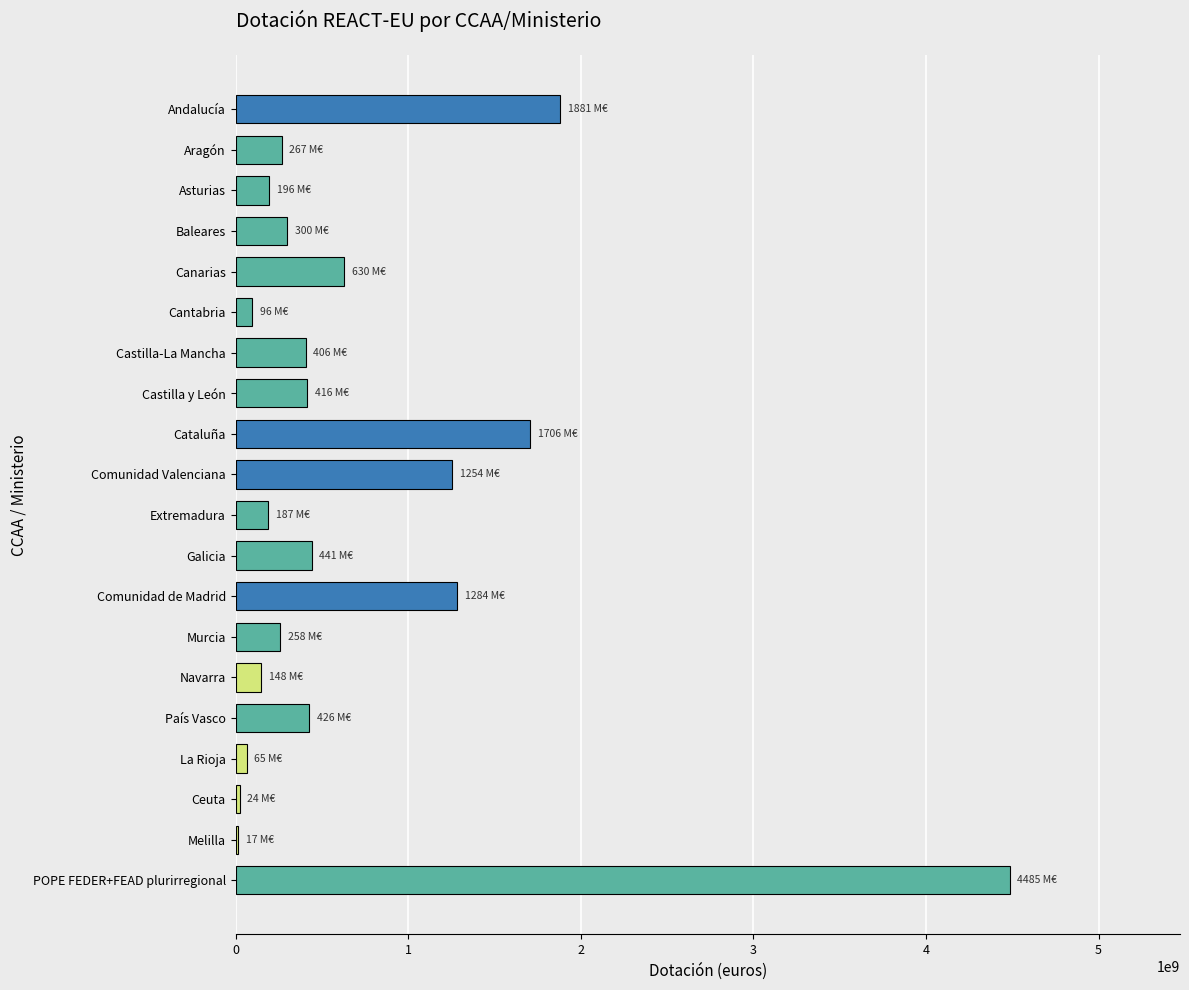

What is the label of the 2nd bar from the bottom?

Melilla